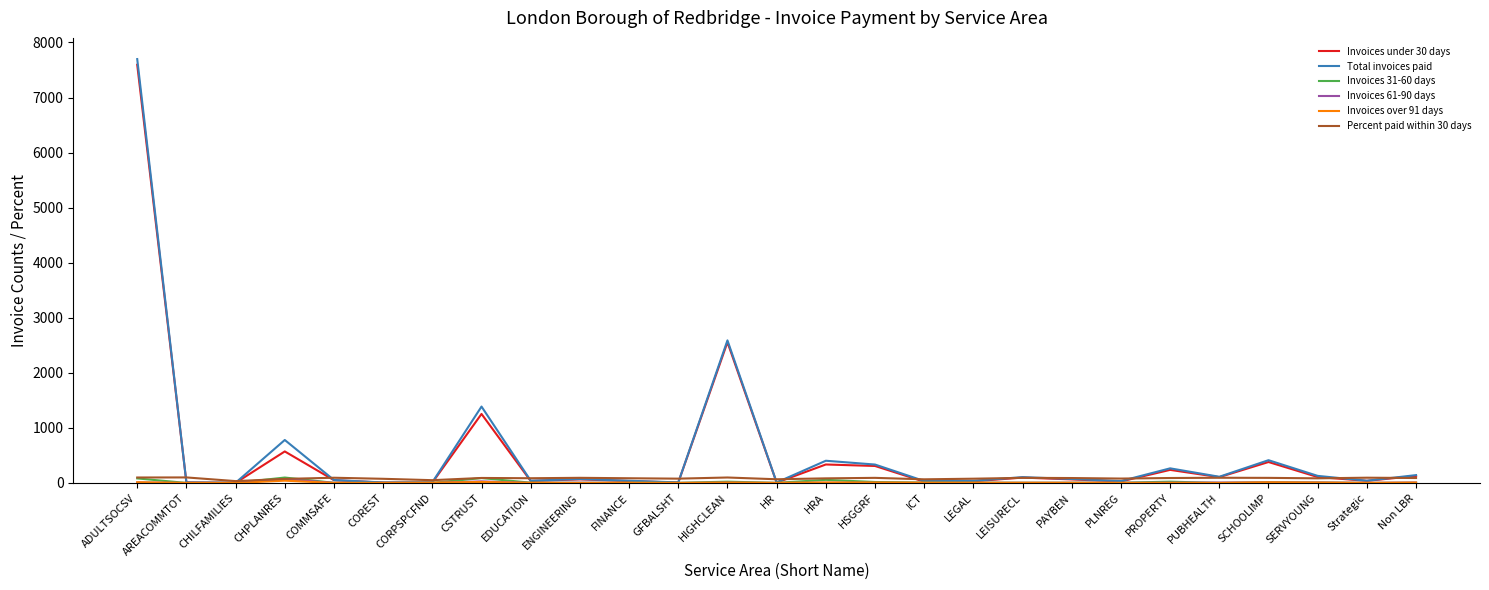

Where is Total invoices paid nearest to the value 3850?

HIGHCLEAN